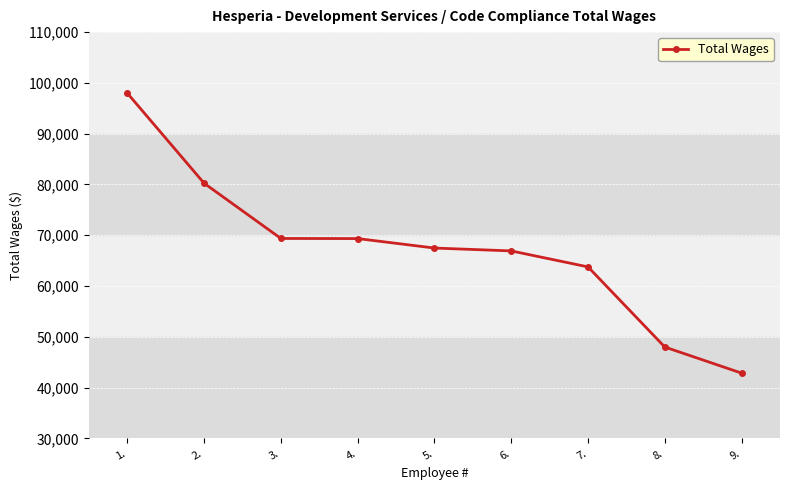

Does the chart display data point markers on the line(s)?

Yes